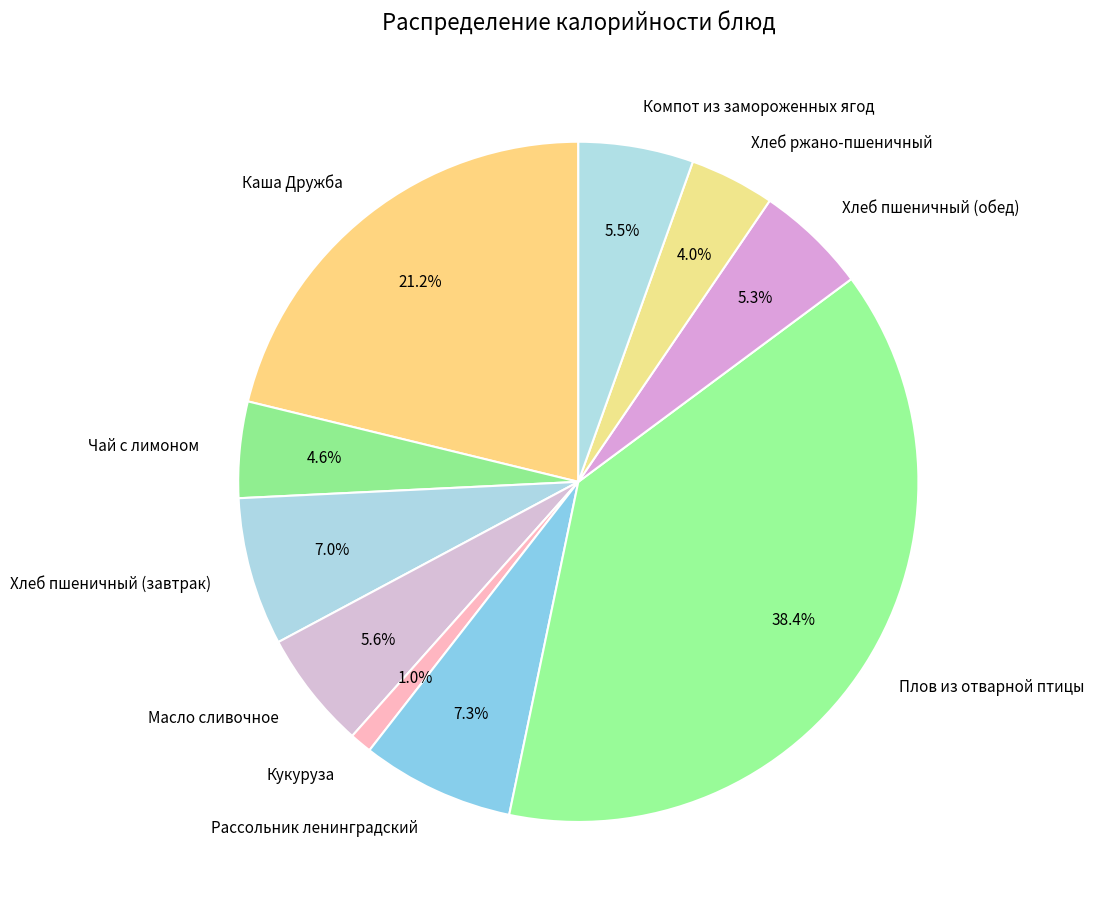

How much of the chart is everything except Хлеб ржано-пшеничный?

96.0%